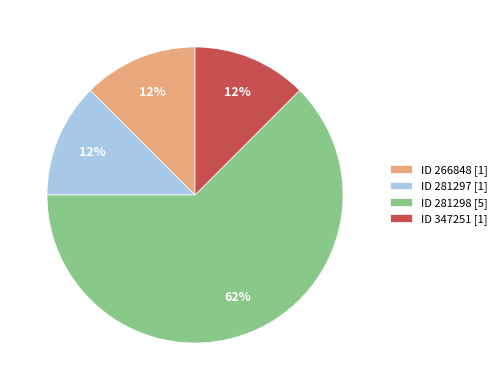

Do ID 281298 [5] and ID 281297 [1] together represent more than half of the pie?

Yes